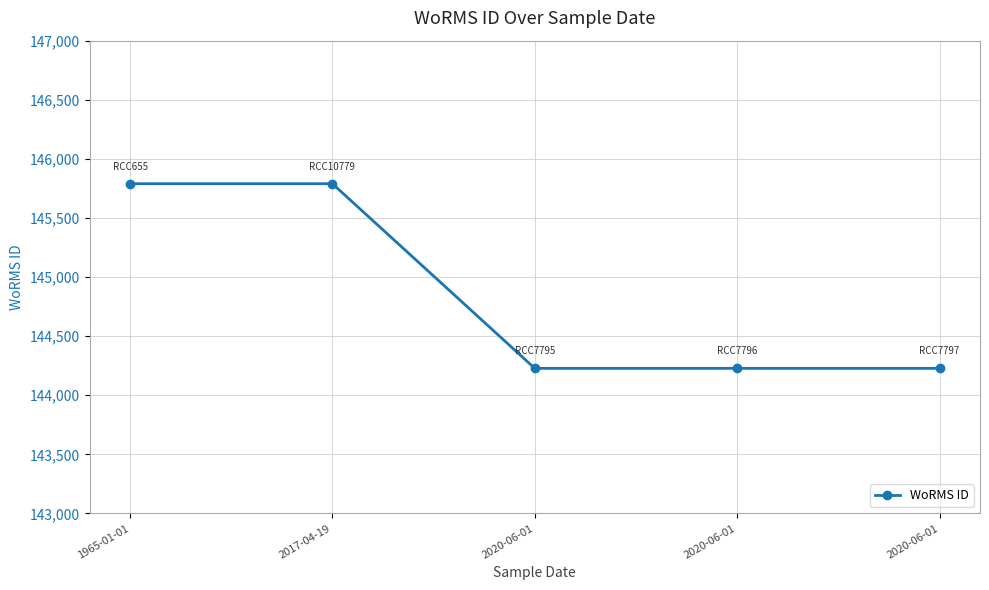

Rank the categories by value from highest to lowest.

1965-01-01, 2017-04-19, 2020-06-01, 2020-06-01, 2020-06-01